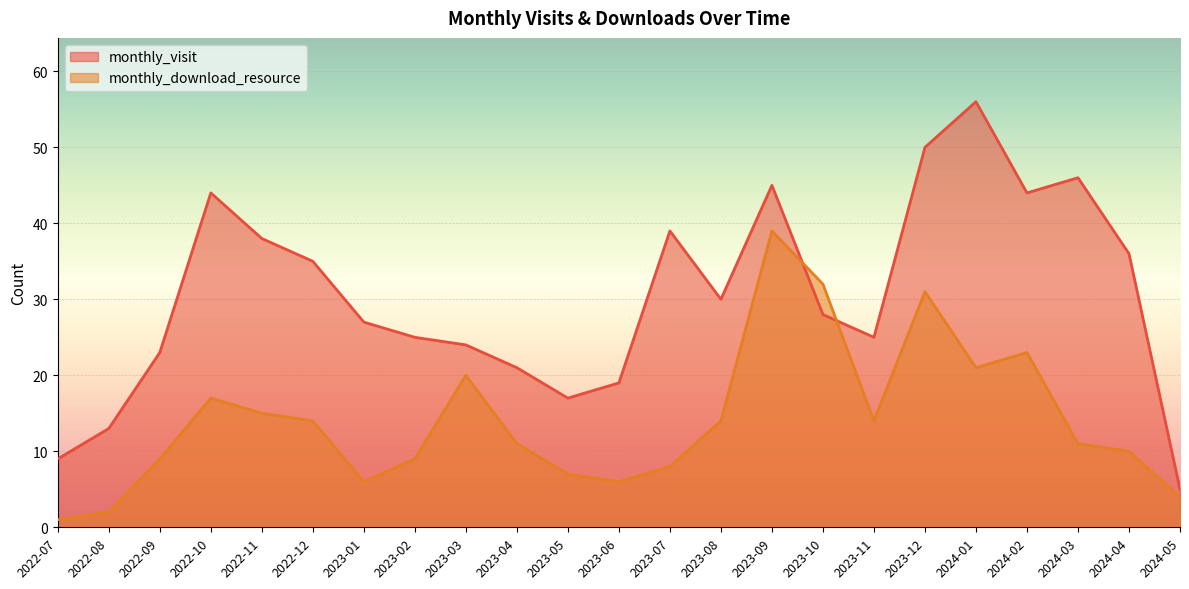

At how many categories does at least one series exceed 48?

2